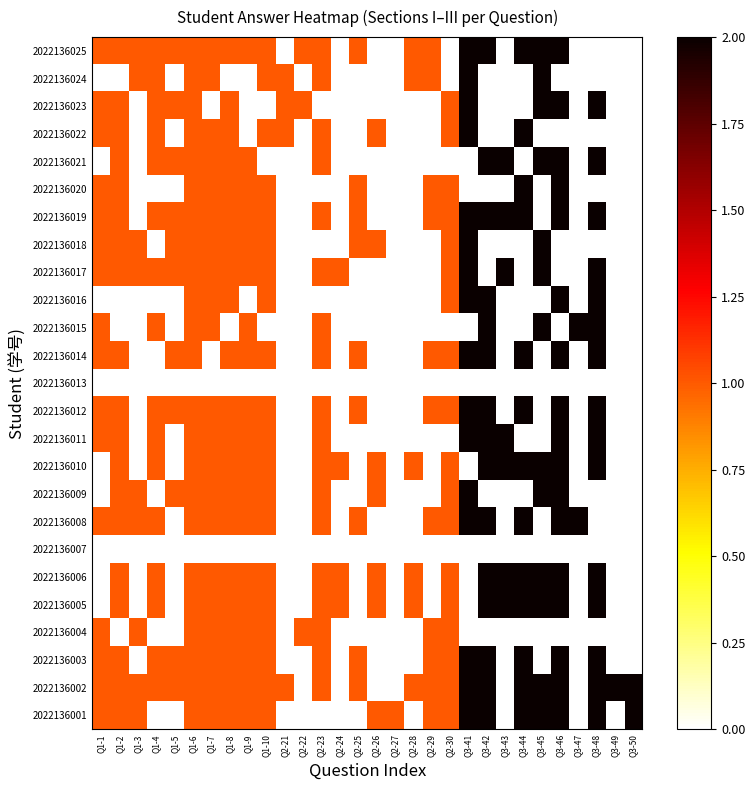

At which category is the sum across all series the highest?

Q3-46